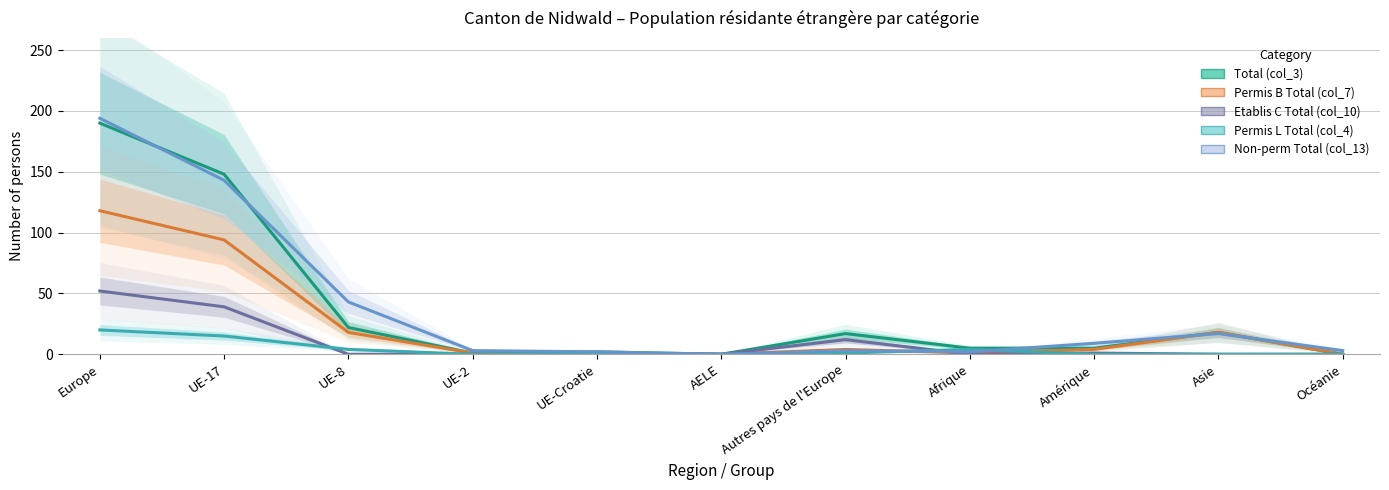

Which series has the largest total across all categories?

Non-perm Total (col_13)